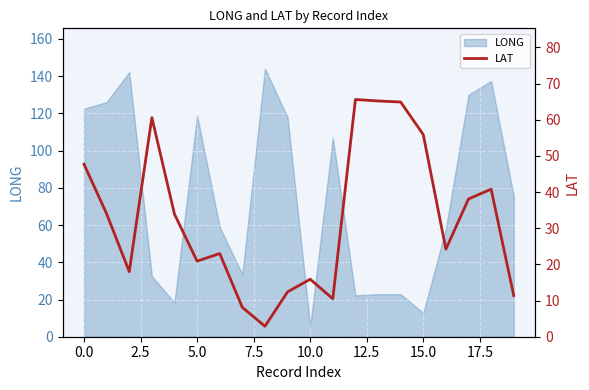

What is the maximum value for LONG?

144.1